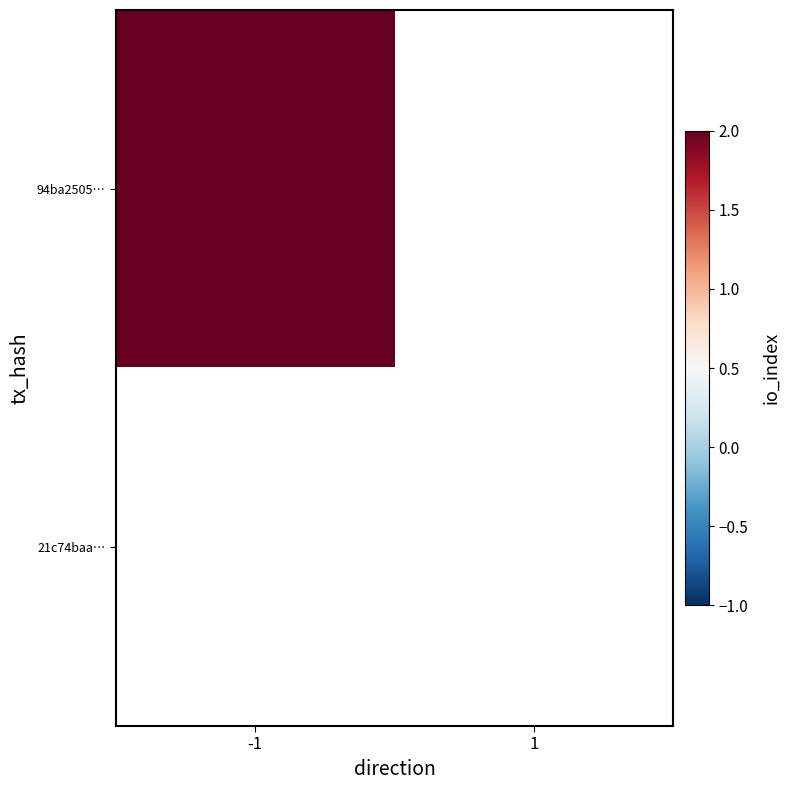

How many data points does each series have?

2